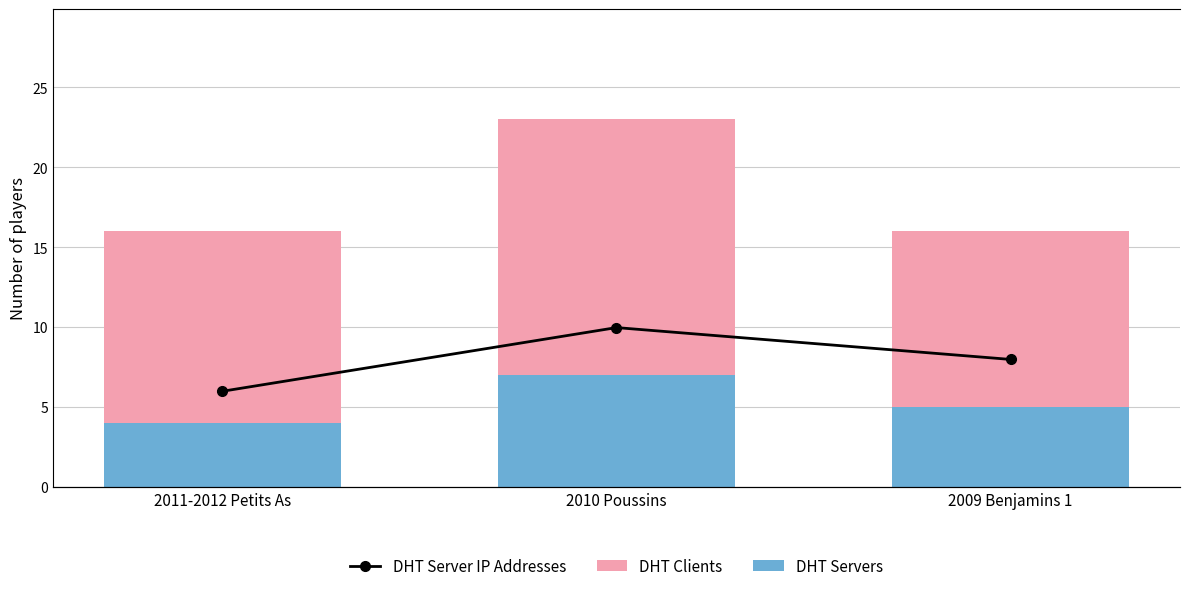

Is the value of DHT Server IP Addresses at 2011-2012 Petits As greater than the value of DHT Servers at 2011-2012 Petits As?

No